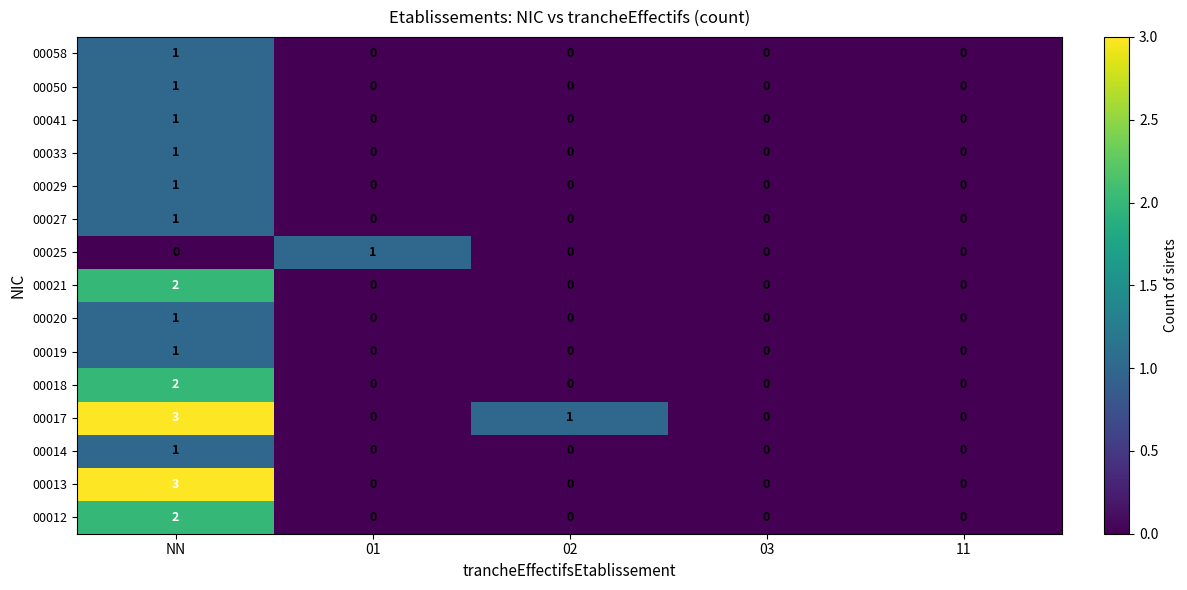

How many positive values does the 00033 series have?

1